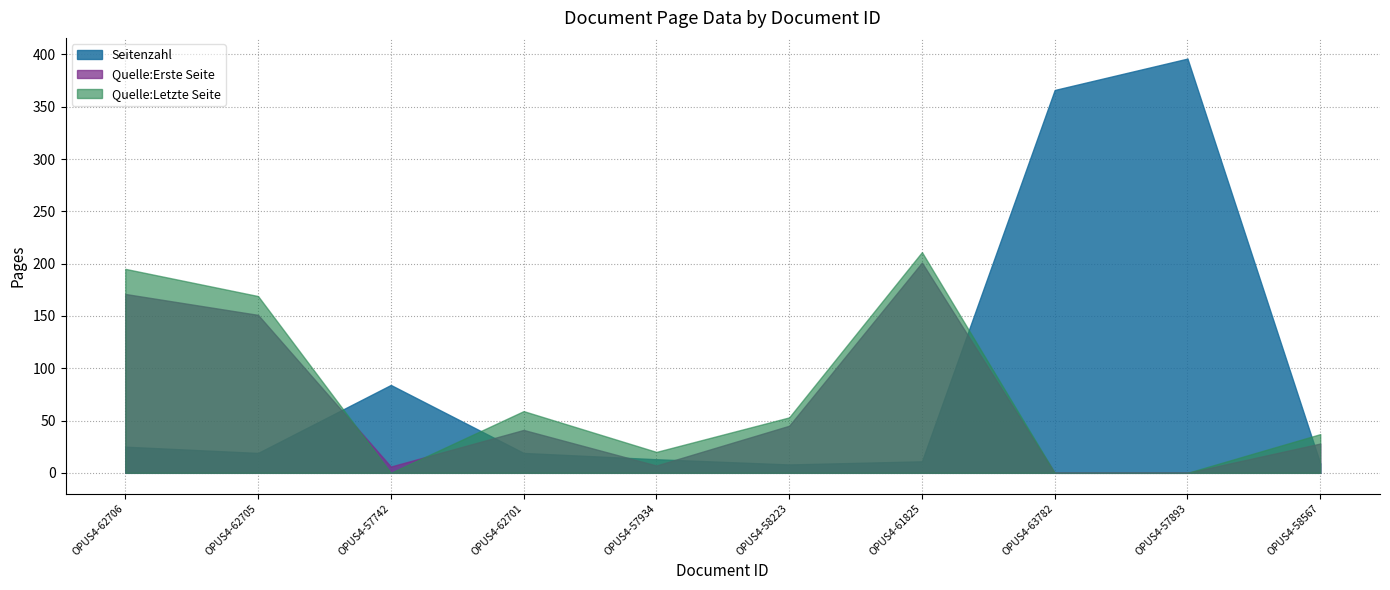

What is the difference between the second highest and minimum values in the Quelle:Erste Seite series?

171